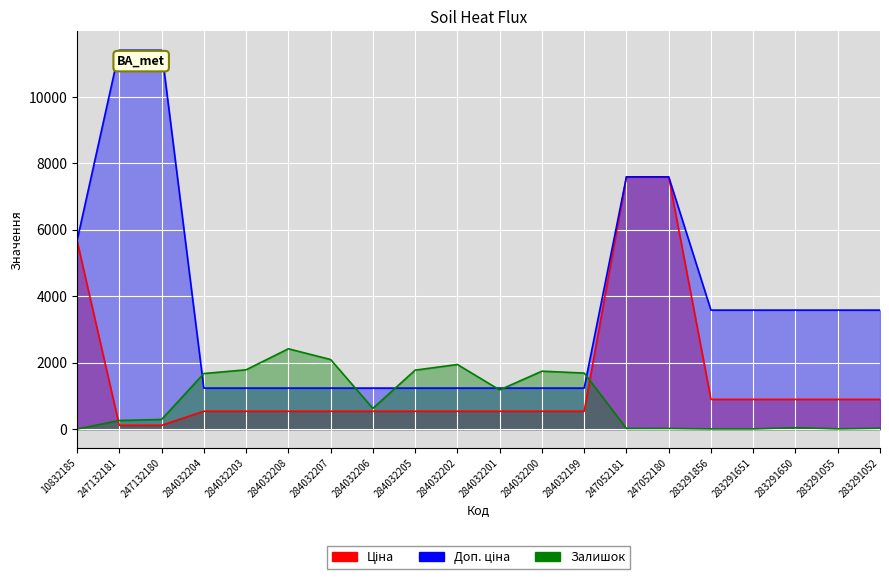

What is the value of the Ціна point at the 5th from the left?

539.0